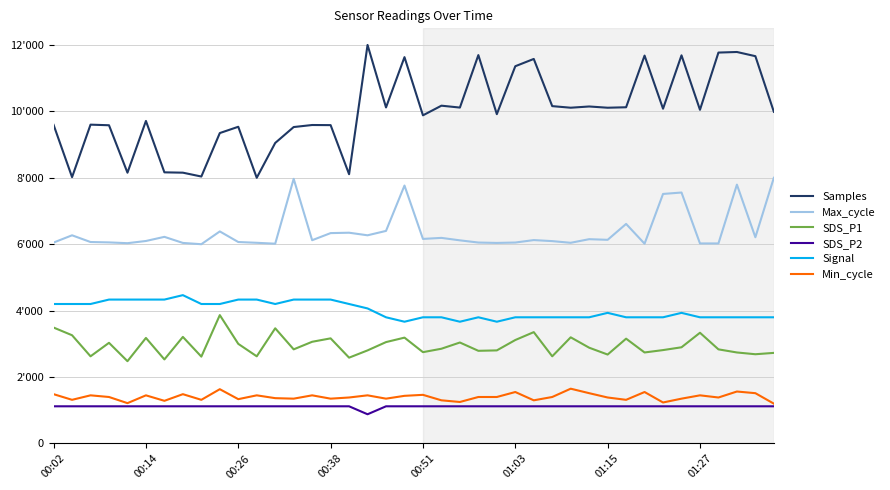

What is the difference between the maximum and minimum values in the Min_cycle series?

450.0